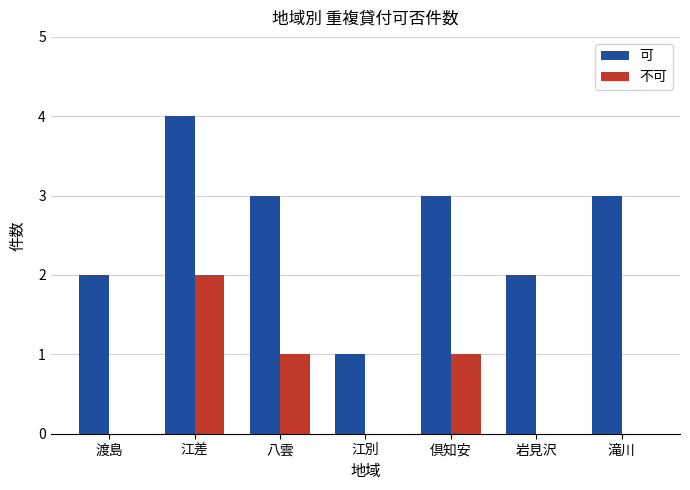

What value does the 可 series have at 江差?

4